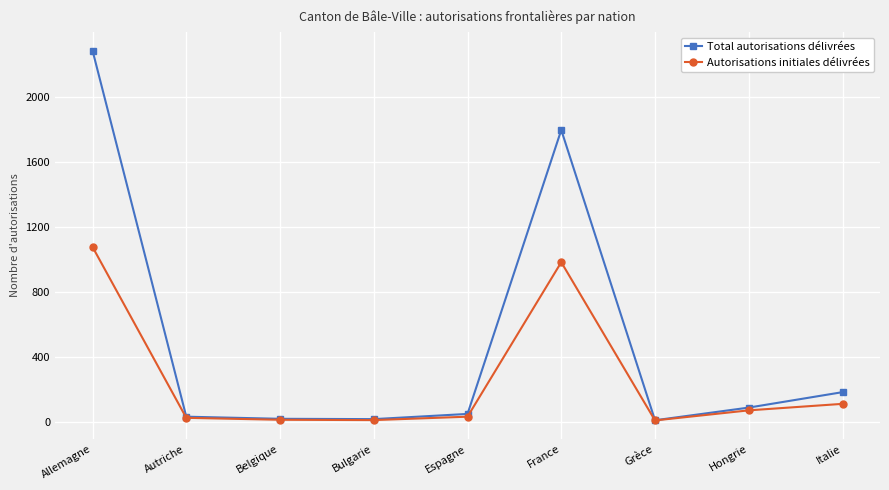

At which category does the chart reach its peak across all series?

Allemagne